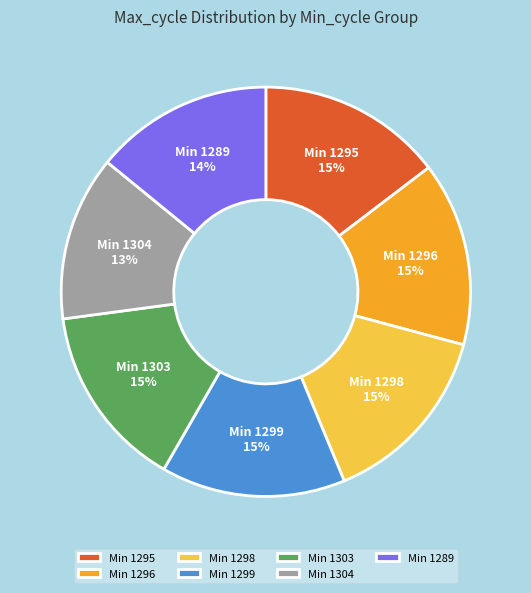

How many slices are in this pie chart?

7